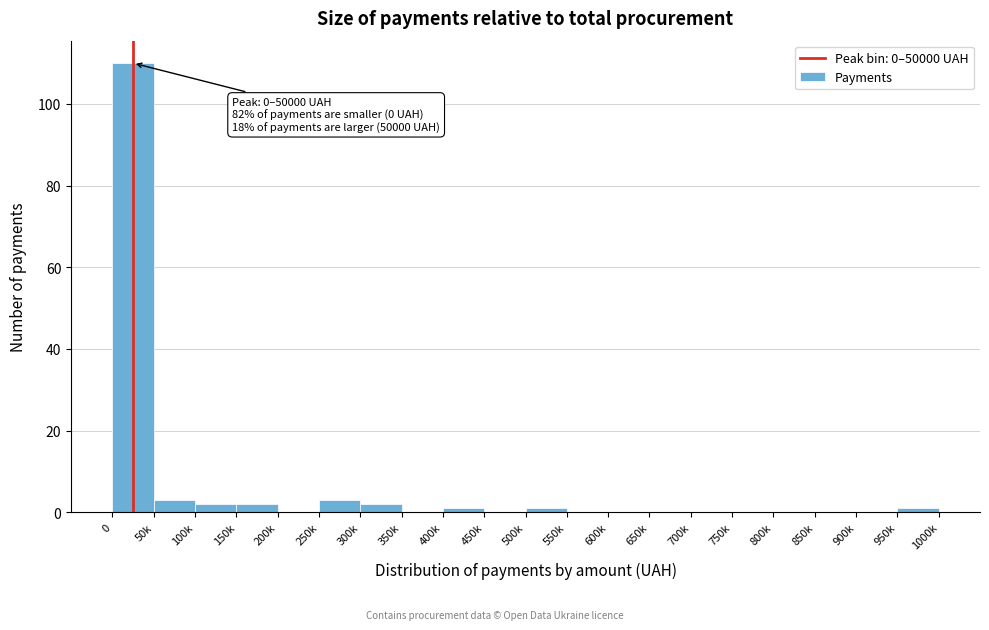

Reading left to right, list all the values displayed in this chart.

0=110	50k=3	100k=2	150k=2	200k=0	250k=3	300k=2	350k=0	400k=1	450k=0	500k=1	550k=0	600k=0	650k=0	700k=0	750k=0	800k=0	850k=0	900k=0	950k=1